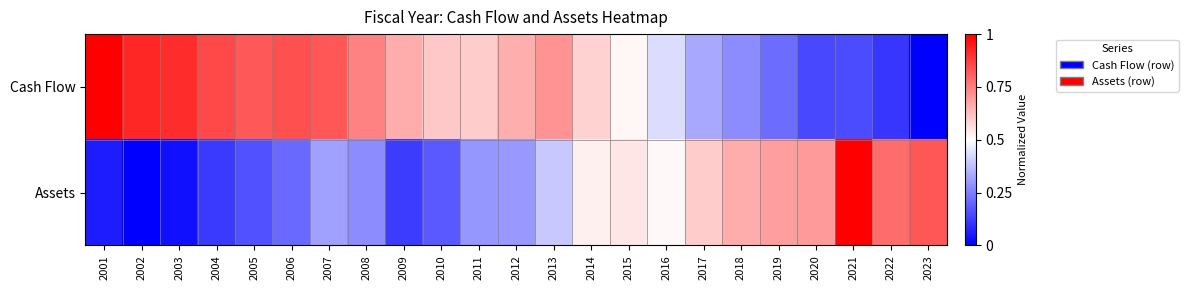

What is the total value across all series at 2018?

0.9